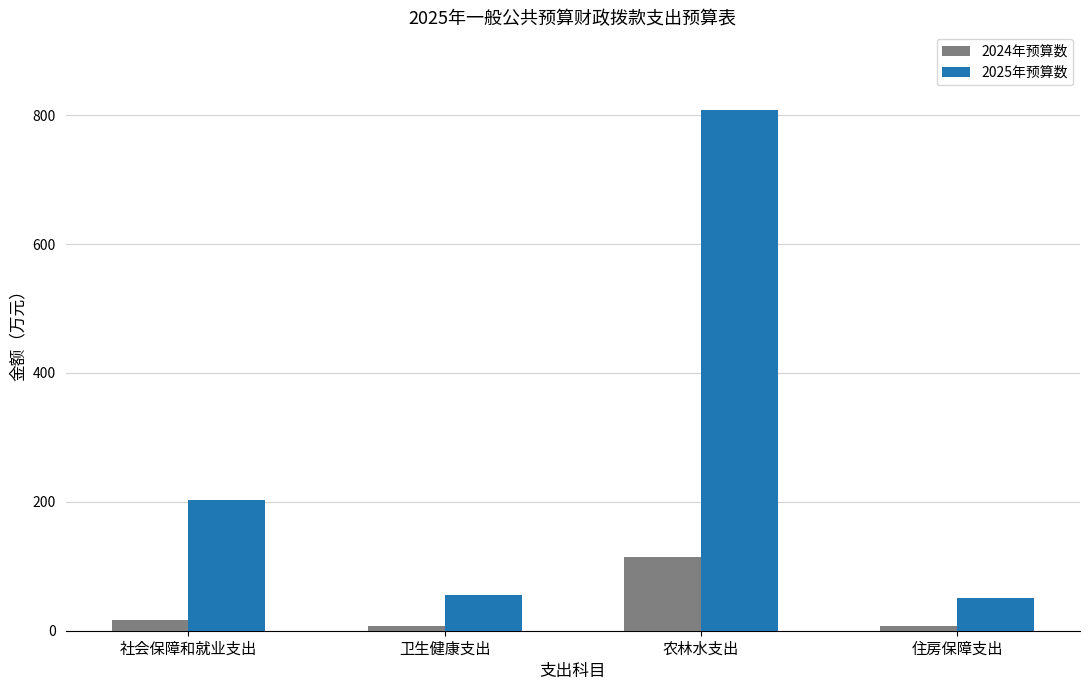

What is the label of the 4th bar from the left?

住房保障支出